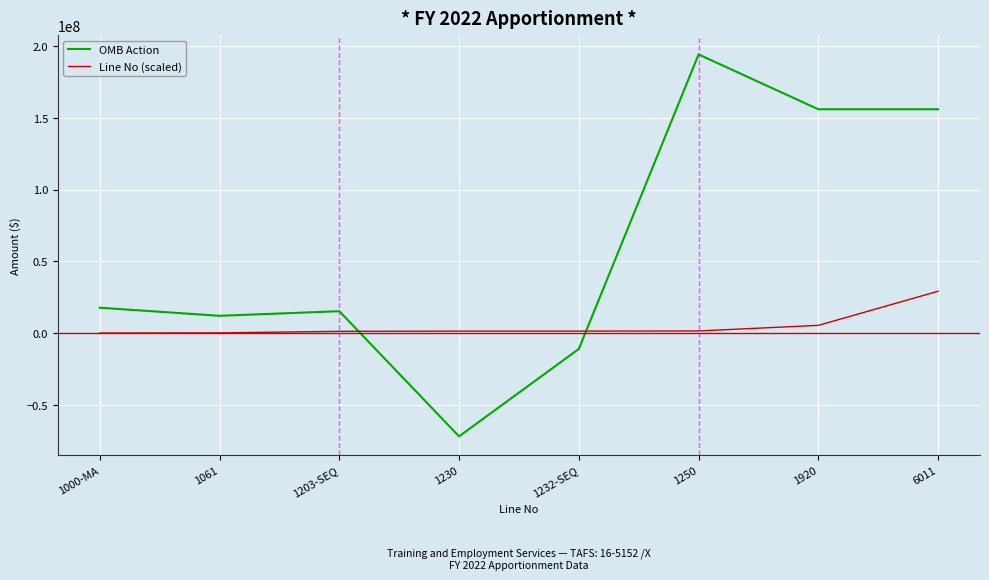

How many positive values does the OMB Action series have?

6